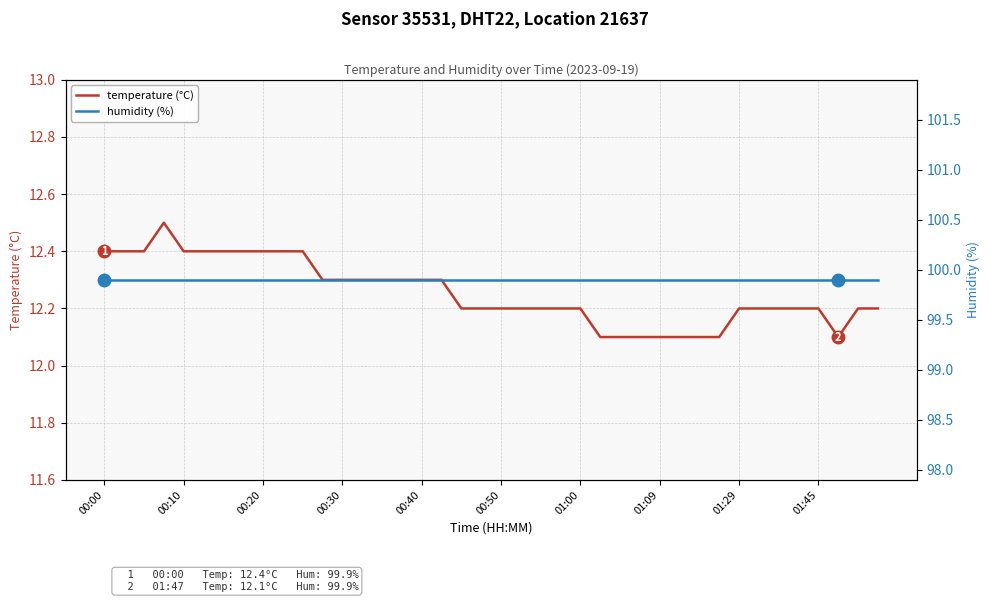

True or false: temperature (°C) has a value of 5.1 at 00:50.

False